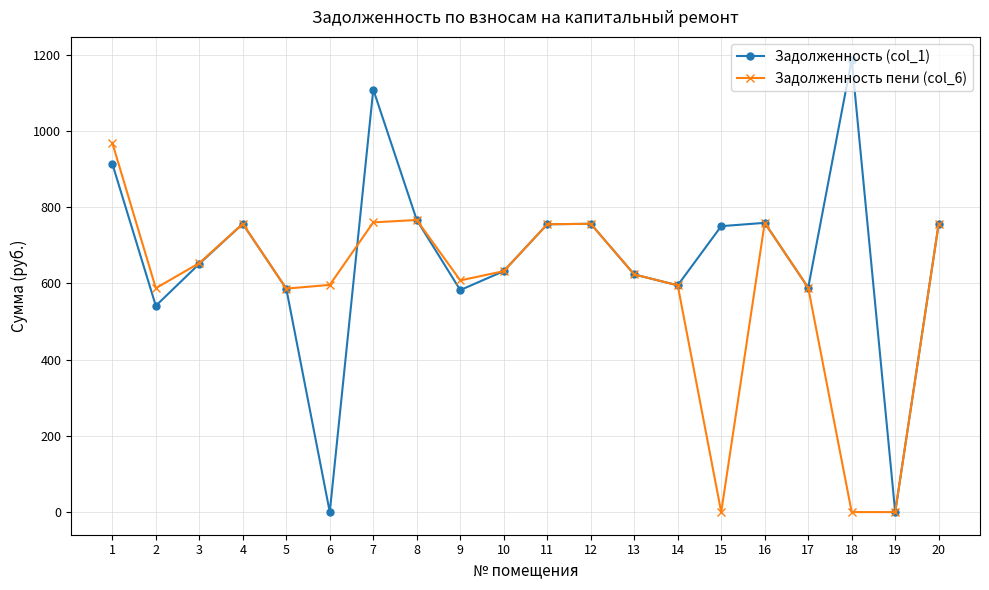

List the series in order of their overall mean, highest first.

Задолженность (col_1), Задолженность пени (col_6)